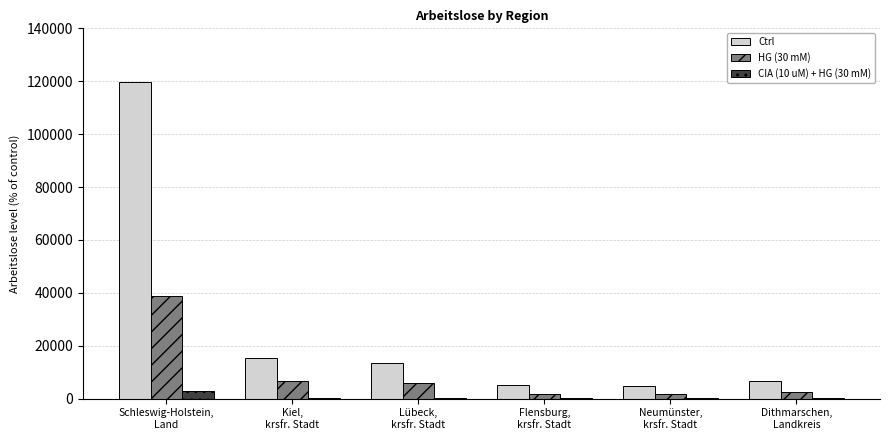

At which category is the sum across all series the highest?

Schleswig-Holstein,
Land